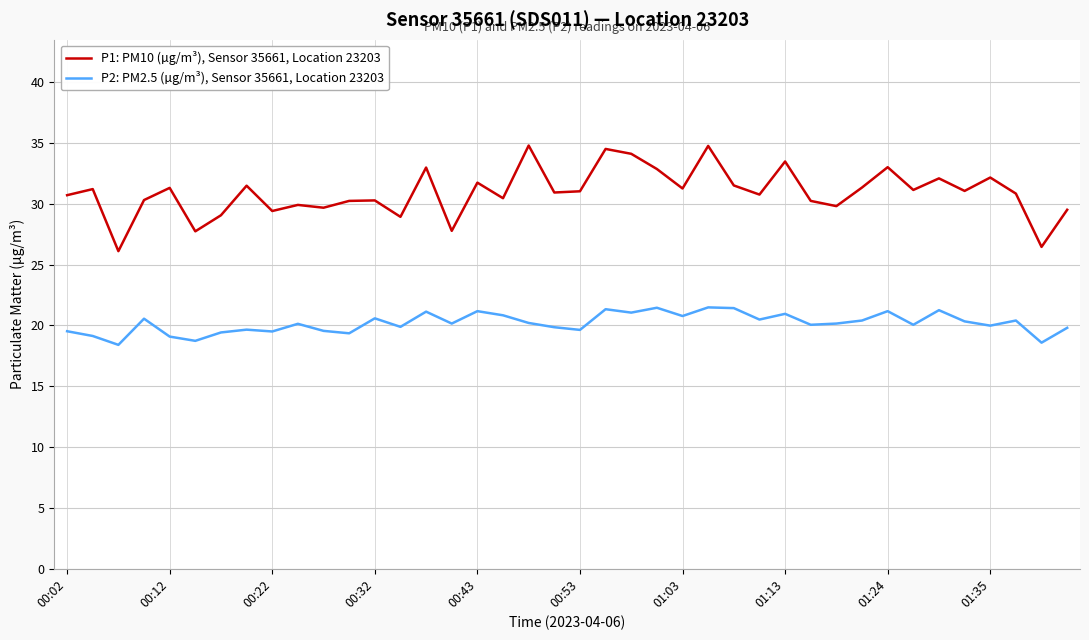

How many lines are shown in the chart?

2